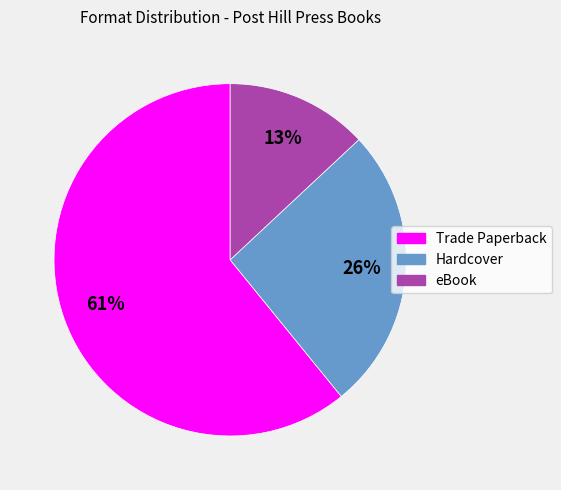

Which slice is the smallest?

eBook